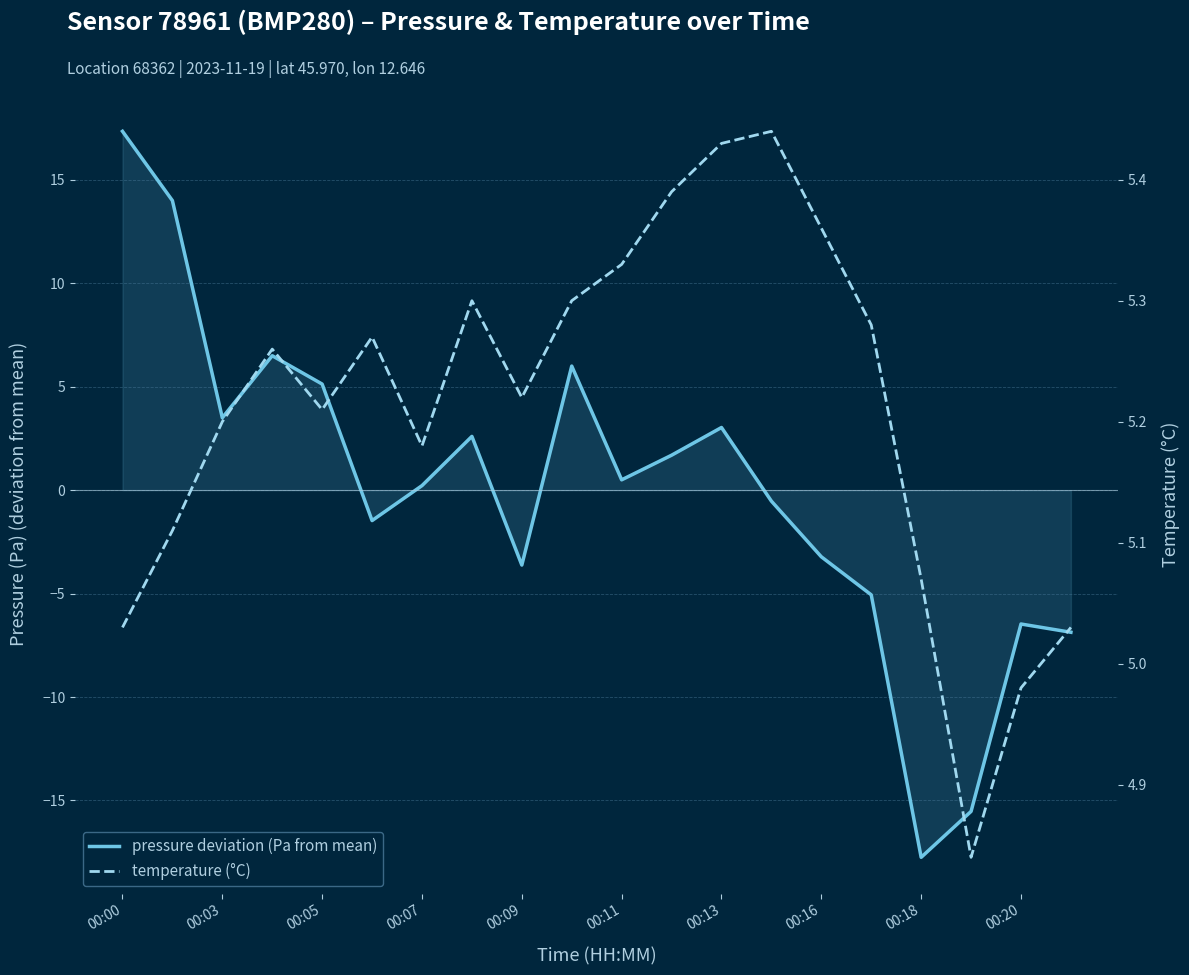

What is the sum of all temperature (°C) values?

104.2